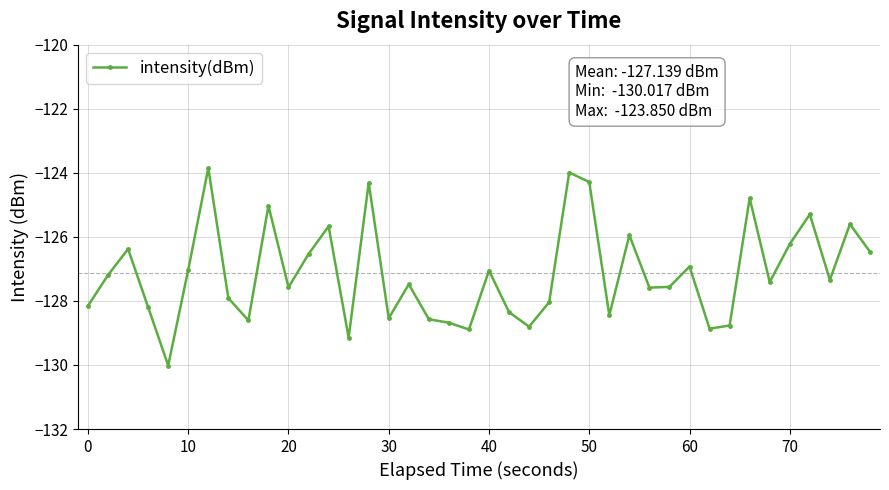

What is the difference between the maximum and second lowest values?

5.3